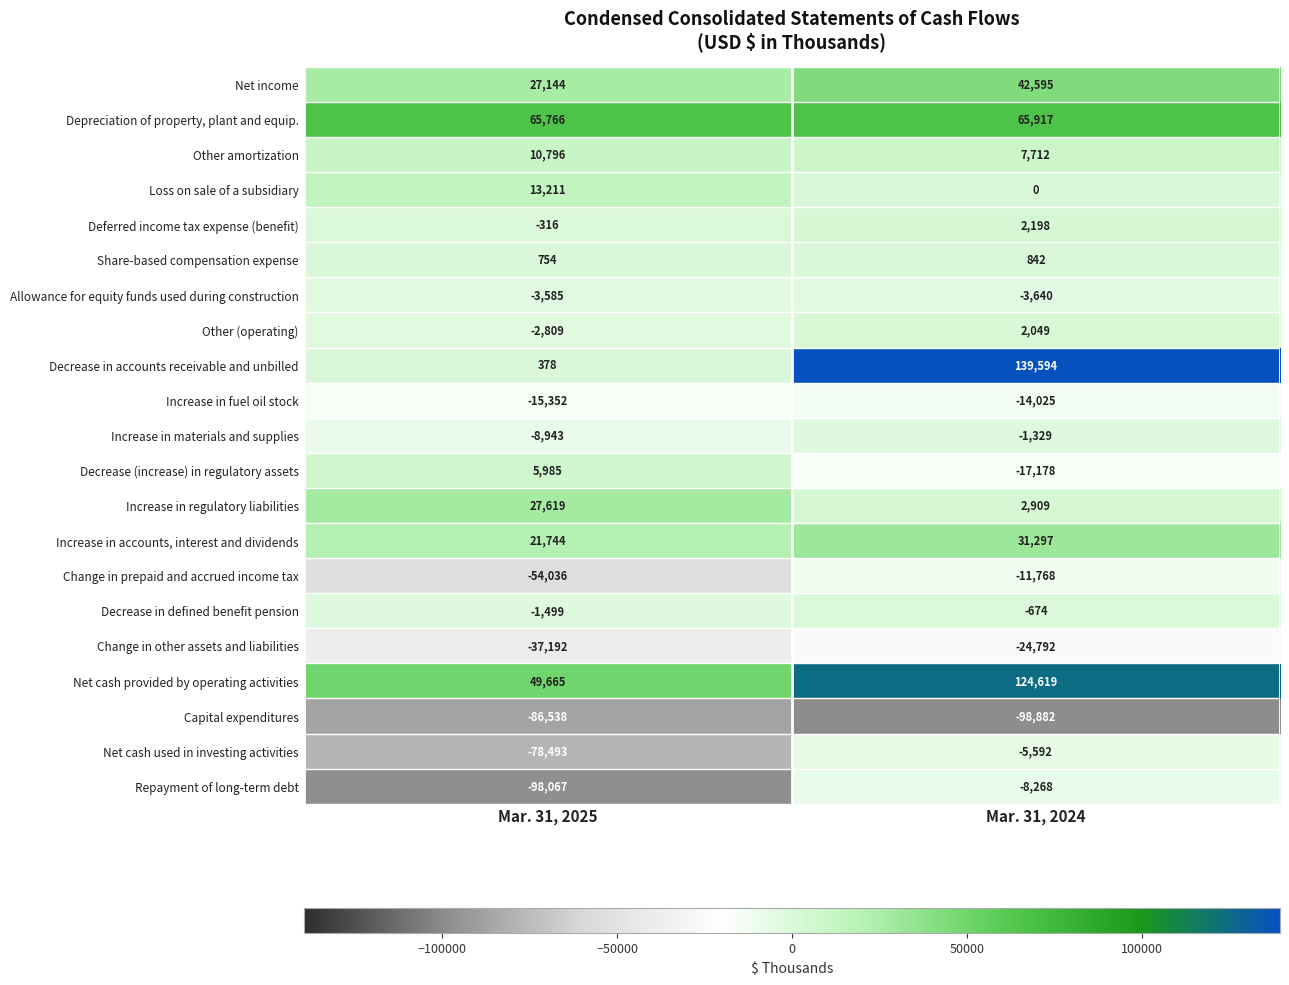

Which category has the highest value across all series?

Mar. 31, 2024